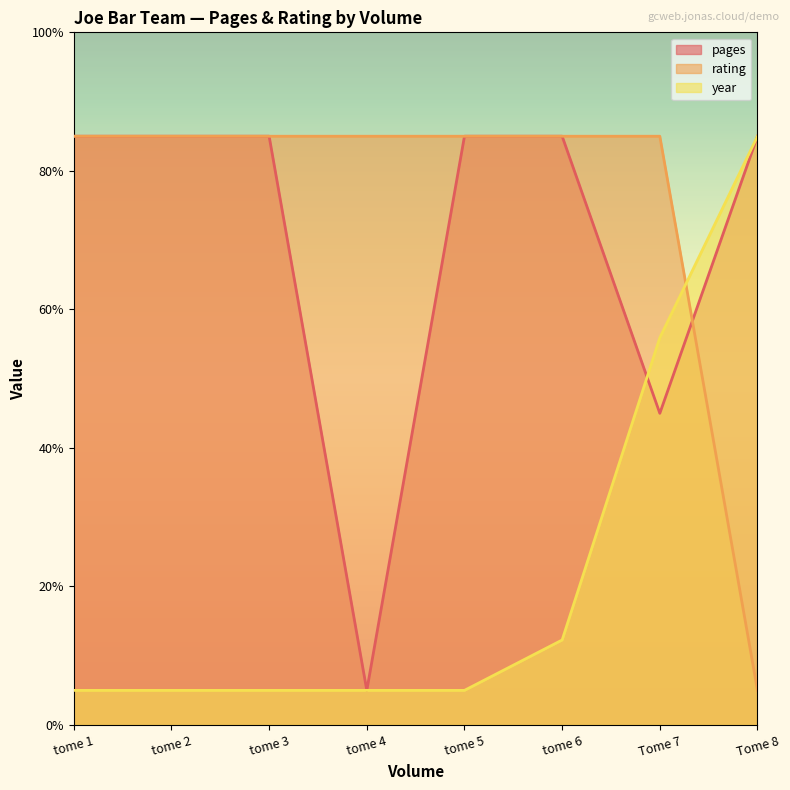

Is the value of pages at tome 3 greater than the value of rating at tome 2?

No